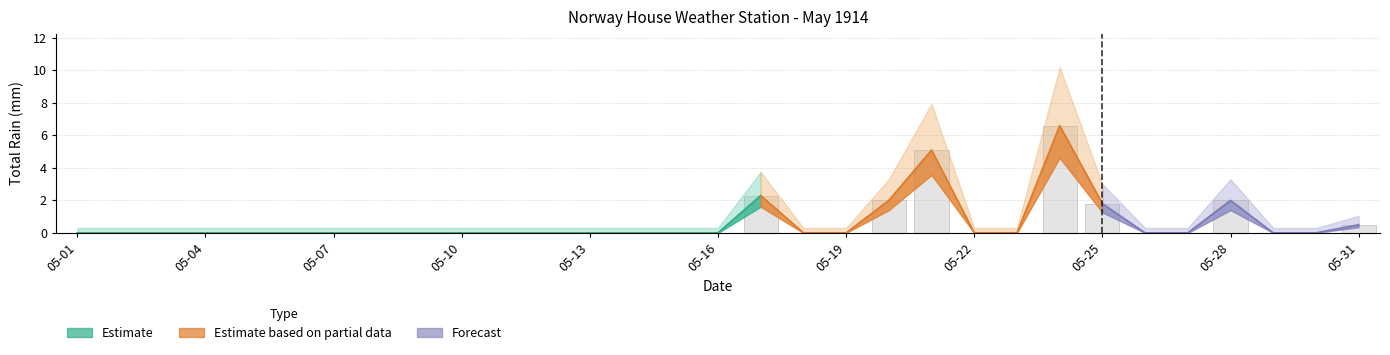

Reading left to right, extract all data points from this chart.

0.0	0.0	0.0	0.0	0.0	0.0	0.0	0.0	0.0	0.0	0.0	0.0	0.0	0.0	0.0	0.0	2.3	0.0	0.0	2.0	5.1	0.0	0.0	6.6	1.8	0.0	0.0	2.0	0.0	0.0	0.5